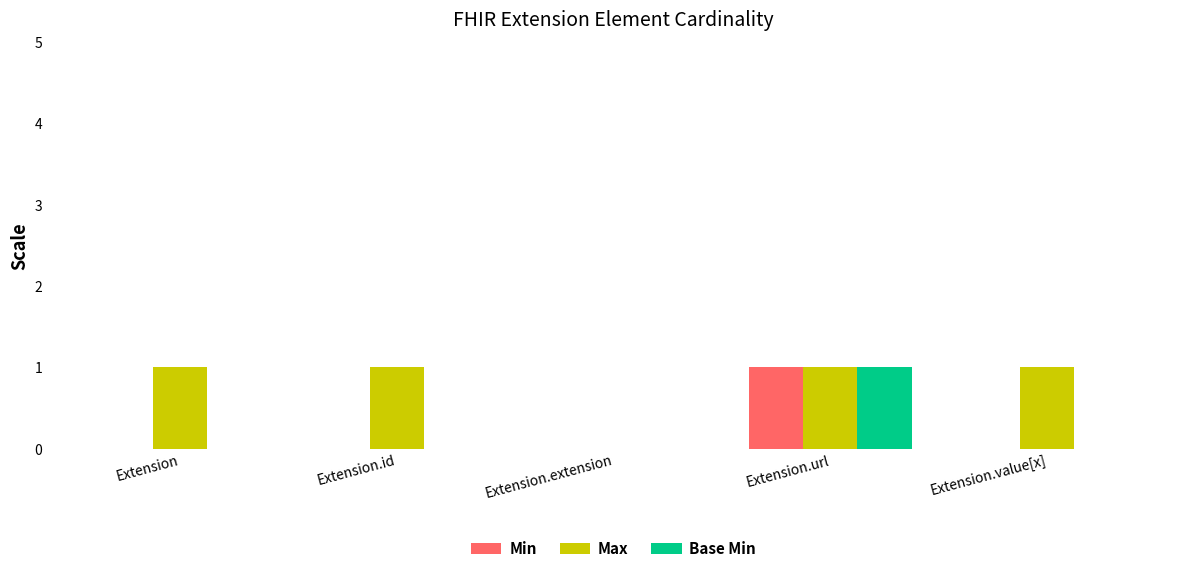

Which series has the largest total across all categories?

Max